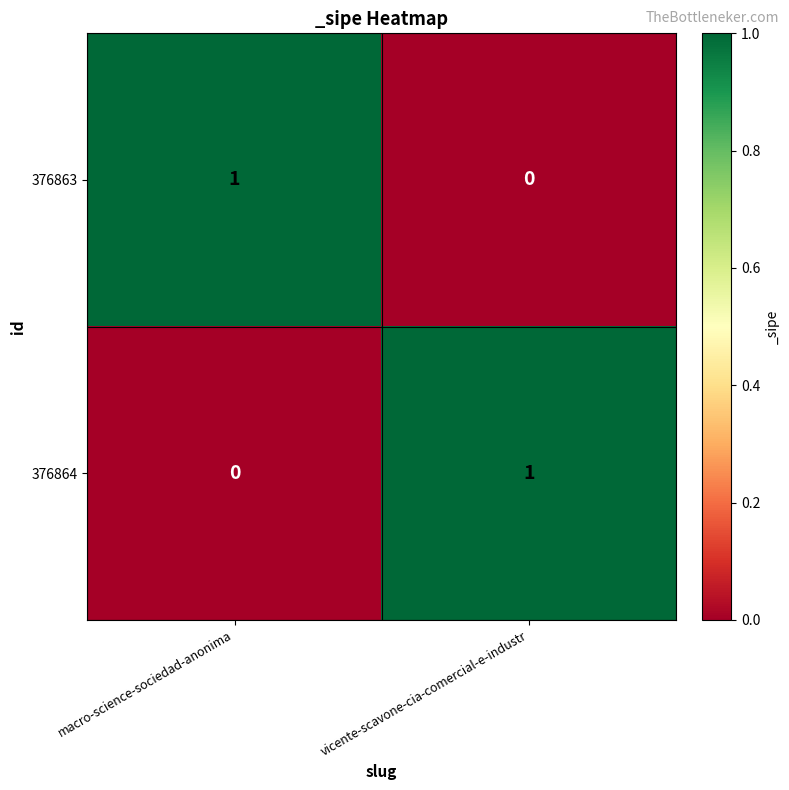

At which label is 376864 closest to 0?

macro-science-sociedad-anonima